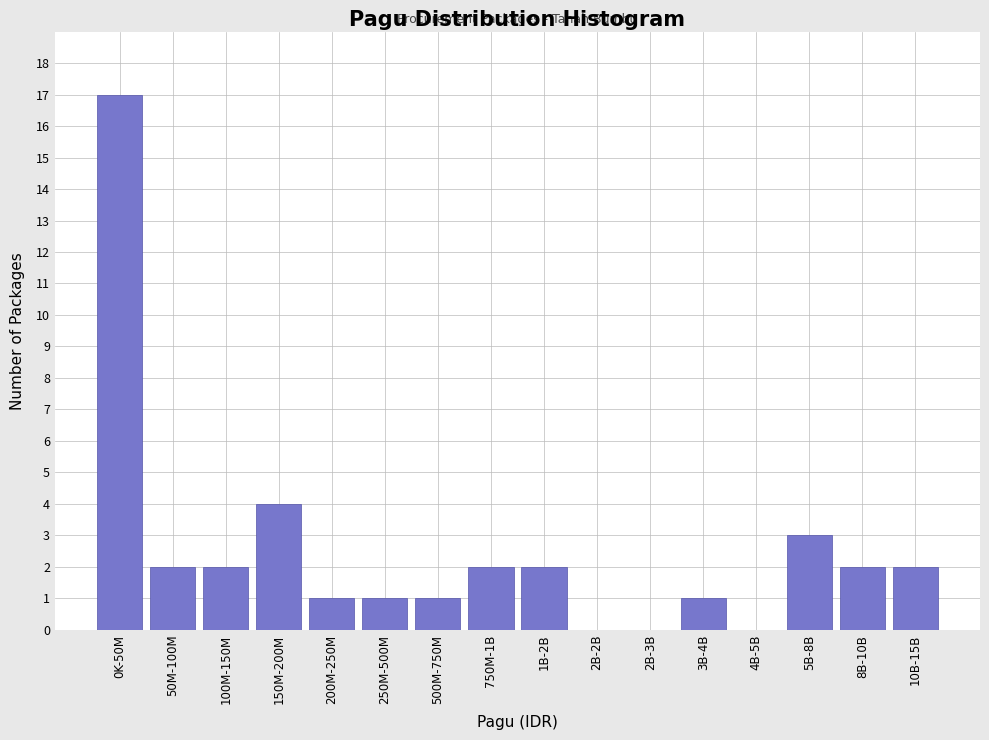

Reading left to right, extract all data points from this chart.

0K-50M=17	50M-100M=2	100M-150M=2	150M-200M=4	200M-250M=1	250M-500M=1	500M-750M=1	750M-1B=2	1B-2B=2	2B-2B=0	2B-3B=0	3B-4B=1	4B-5B=0	5B-8B=3	8B-10B=2	10B-15B=2